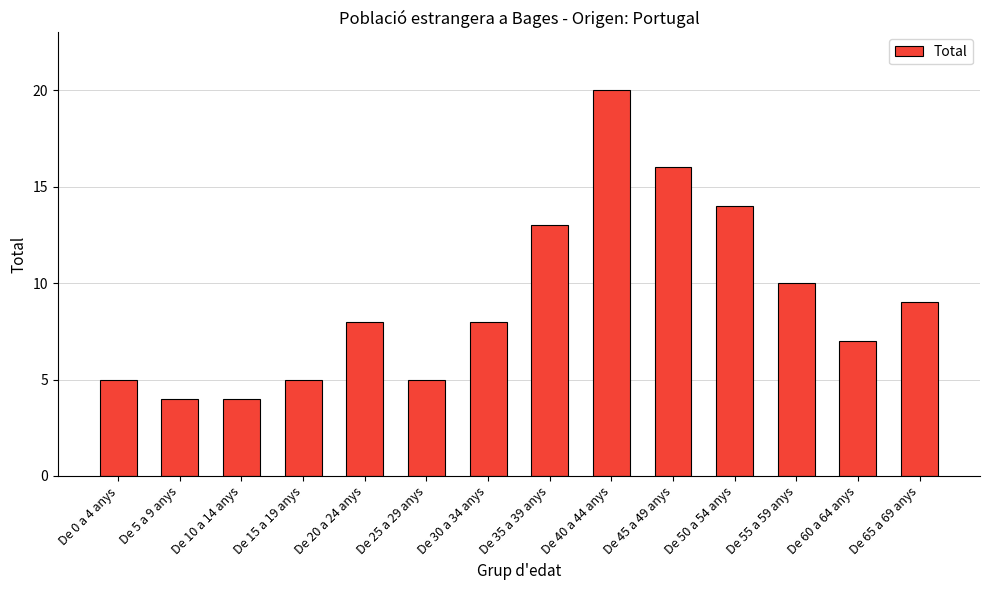

Where is the data nearest to the value 12?

De 35 a 39 anys